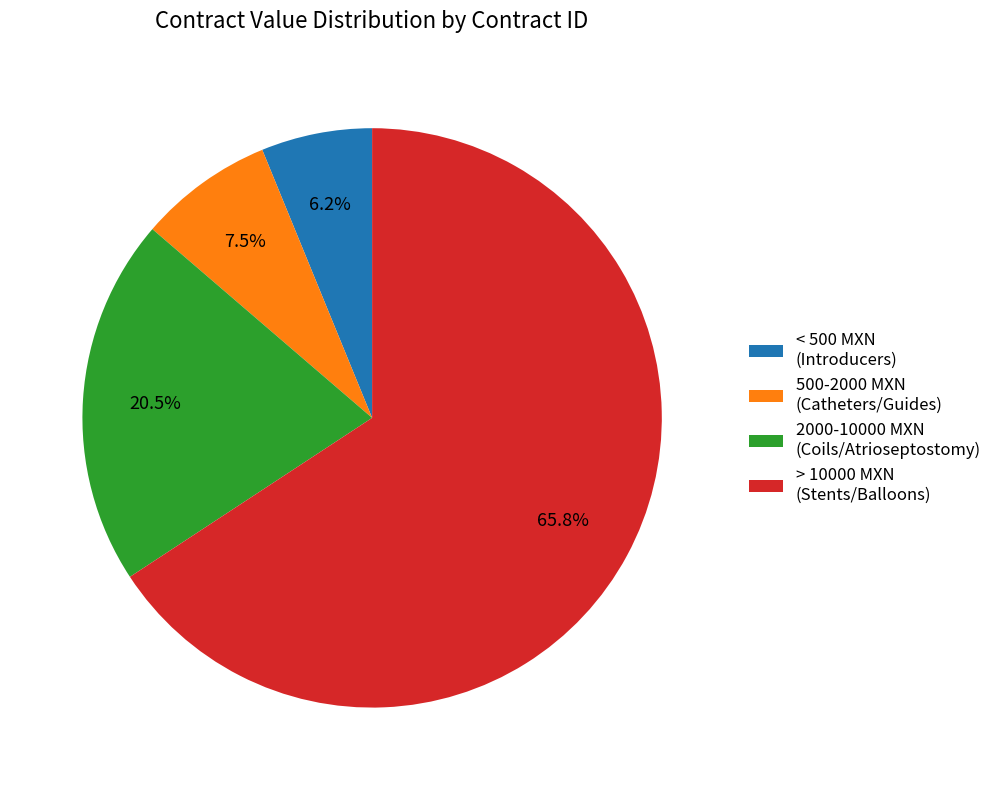

Between 500-2000 MXN (Catheters/Guides) and > 10000 MXN (Stents/Balloons), which is larger?

> 10000 MXN (Stents/Balloons)